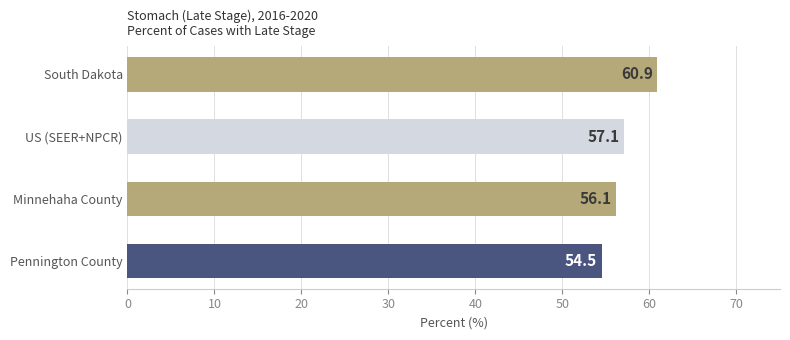

How many distinct data groups are displayed?

1